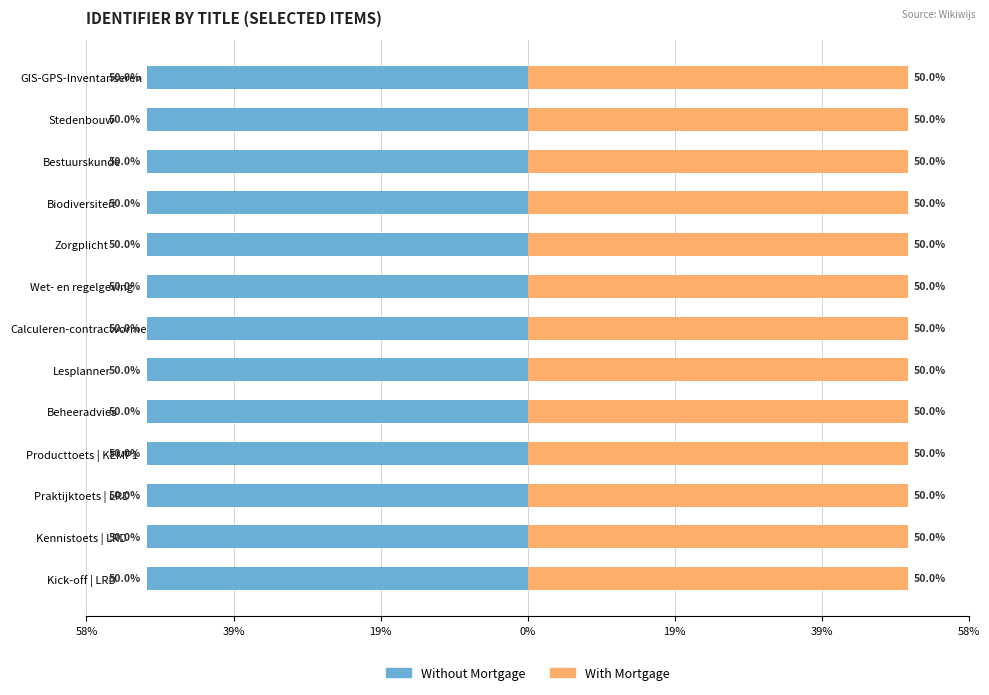

At how many categories does at least one series exceed 21?

13